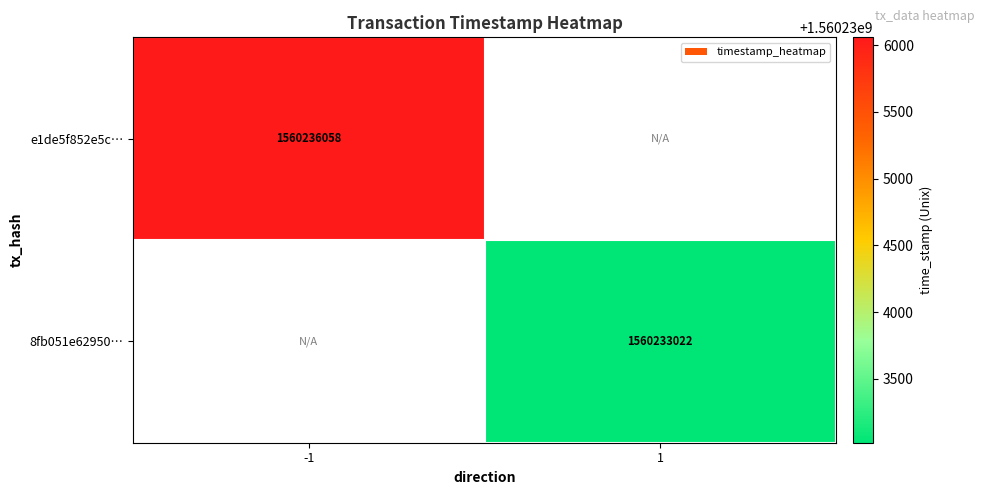

How many data points does each series have?

2